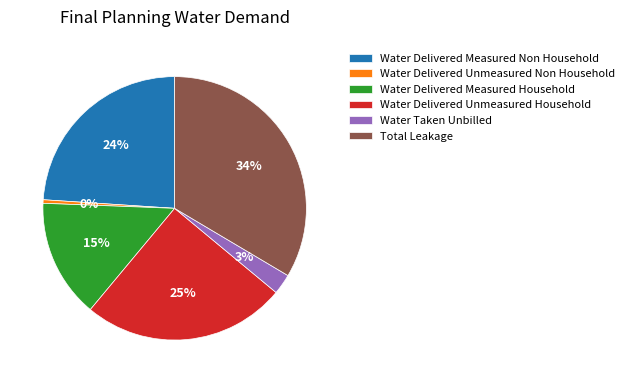

What is the largest slice in the pie chart?

Total Leakage